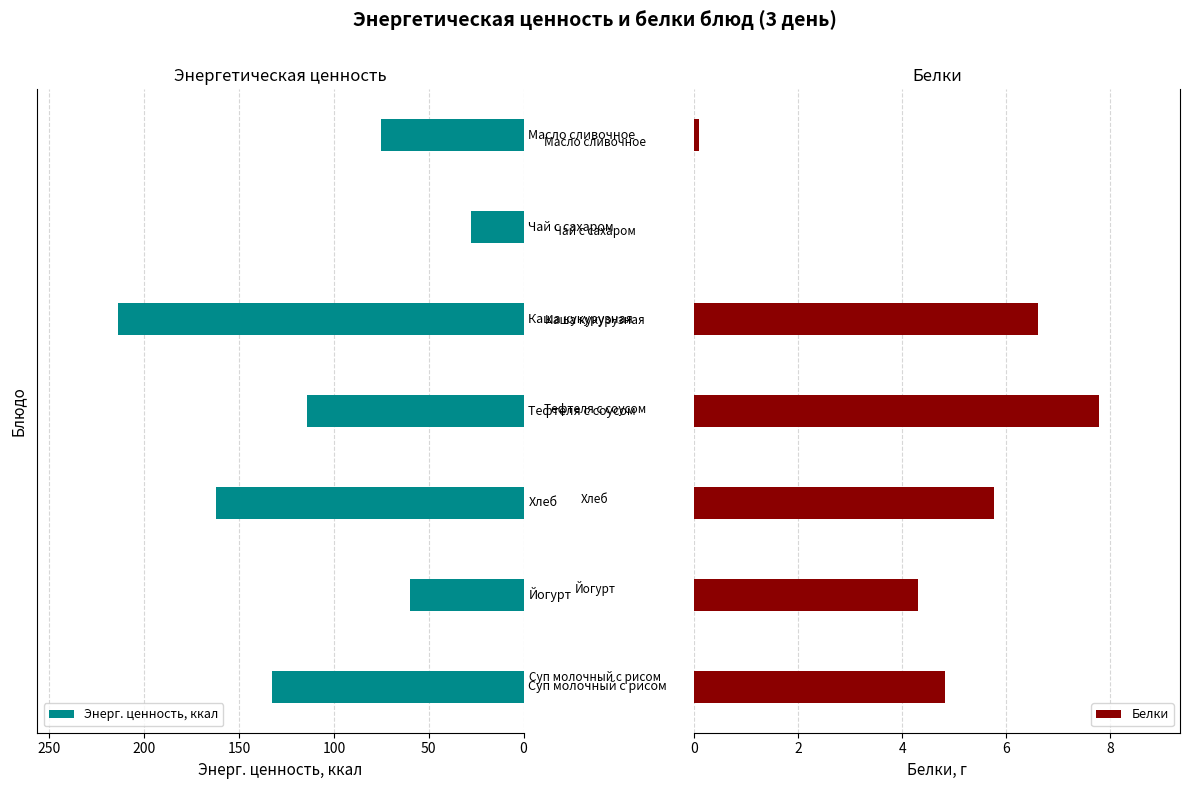

What is the maximum value for Белки?

7.8